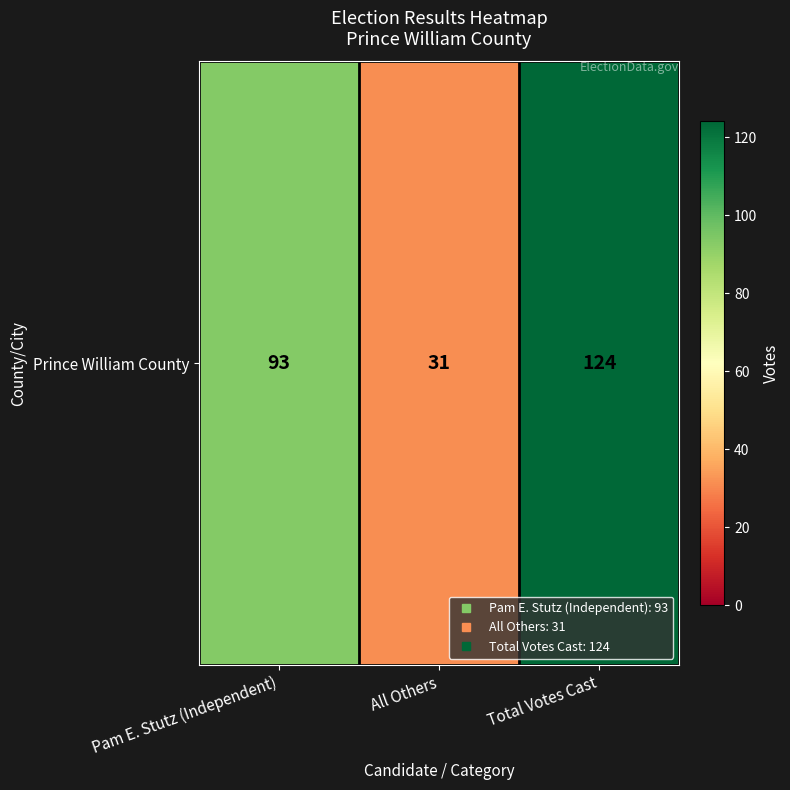

Rank the categories by value from highest to lowest.

Total Votes Cast, Pam E. Stutz (Independent), All Others